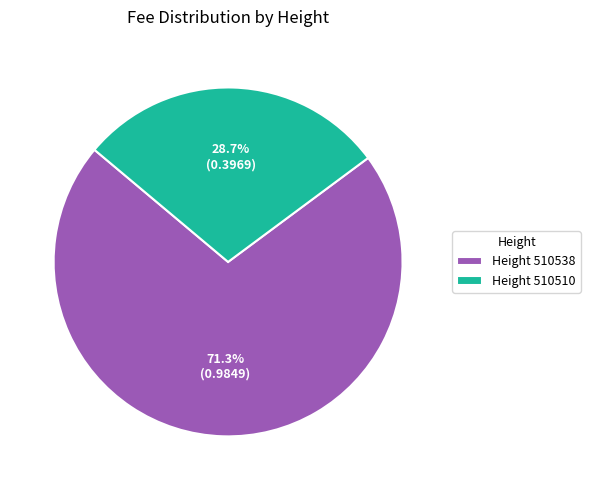

To the nearest percent, what is the difference between the largest and smallest slice percentages?

43%